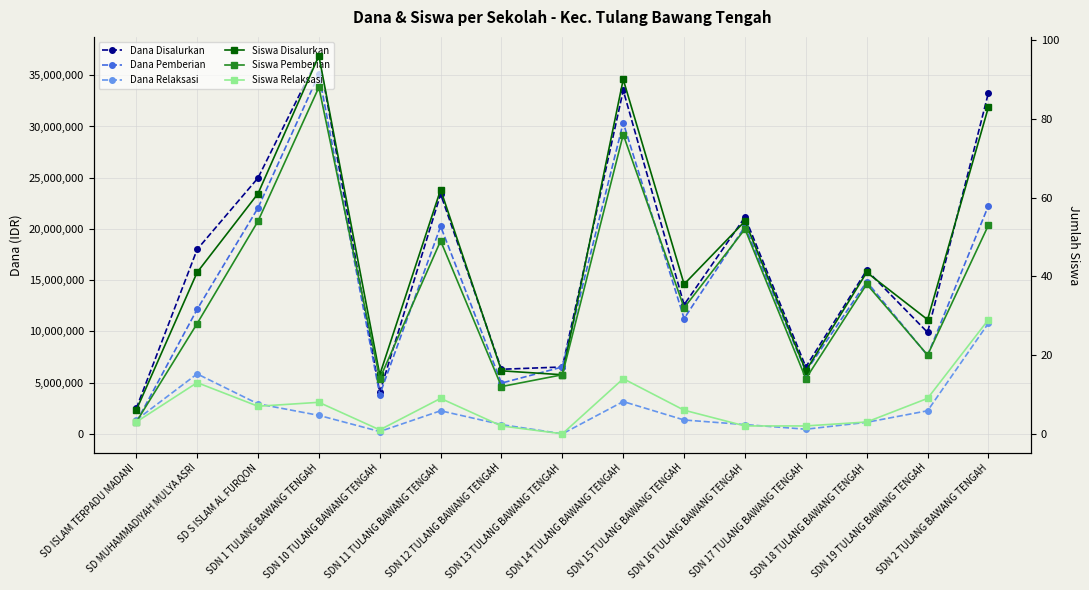

How many values in Dana Relaksasi are above zero?

14